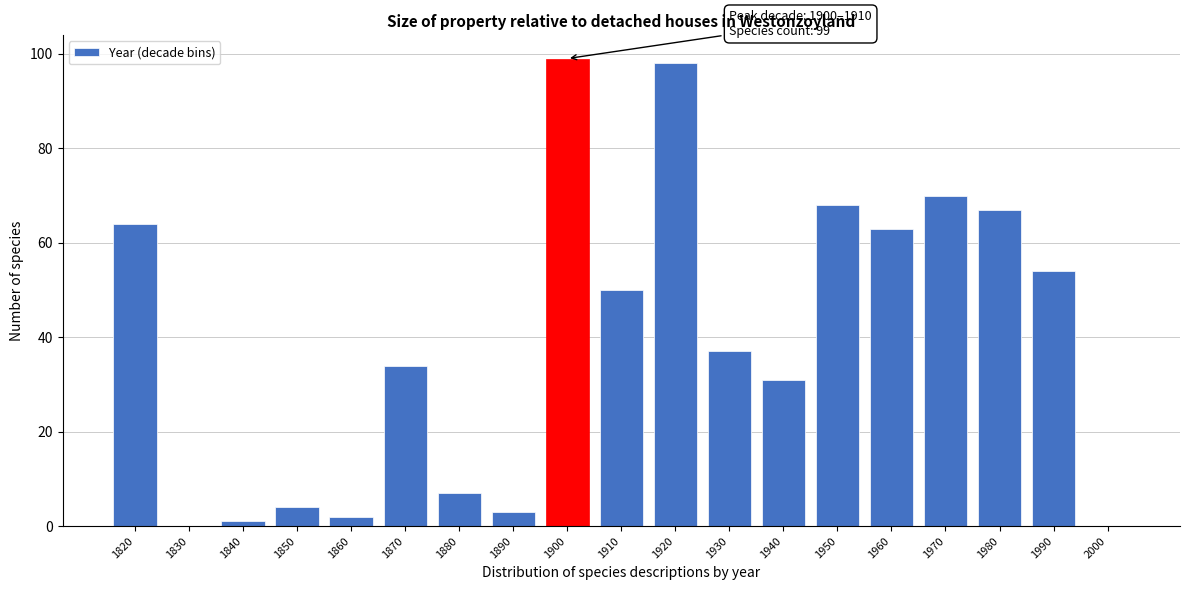

Reading left to right, list all the values displayed in this chart.

1820=64	1830=0	1840=1	1850=4	1860=2	1870=34	1880=7	1890=3	1900=99	1910=50	1920=98	1930=37	1940=31	1950=68	1960=63	1970=70	1980=67	1990=54	2000=0